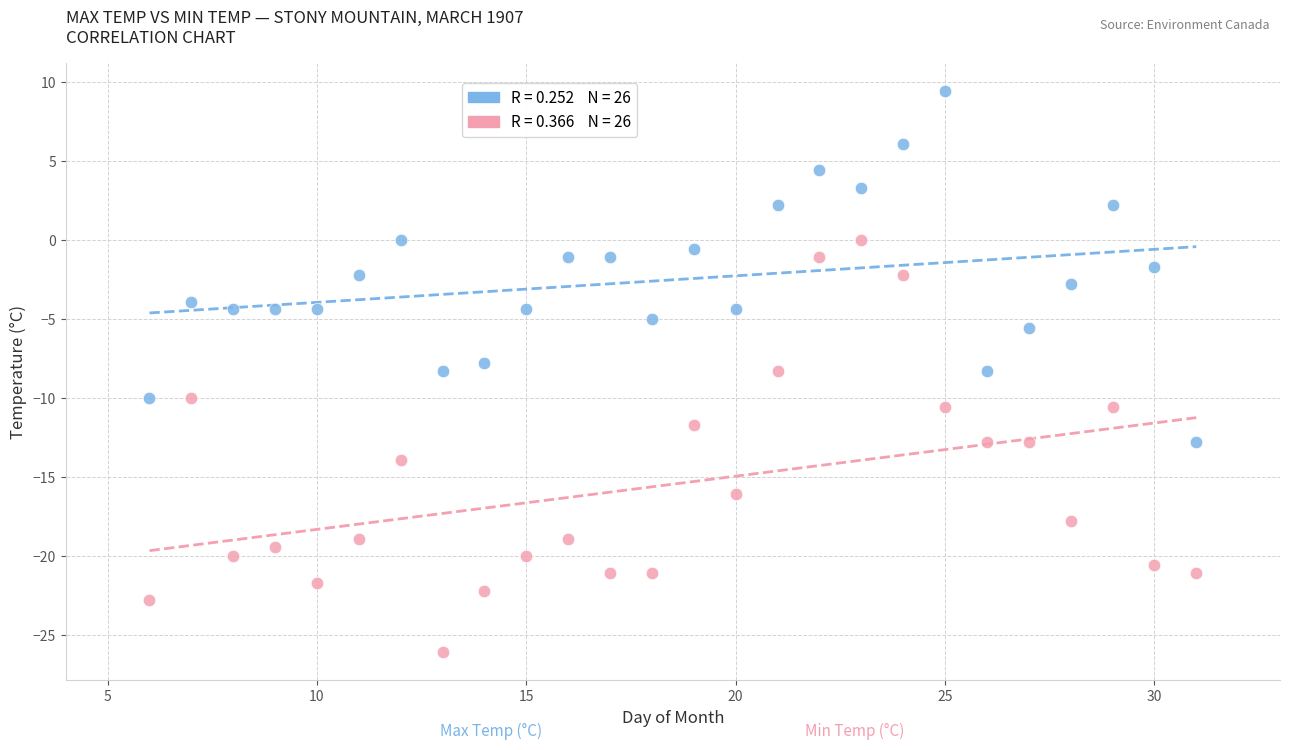

Across all data points, what is the range of X values (max minus min)?

25.0